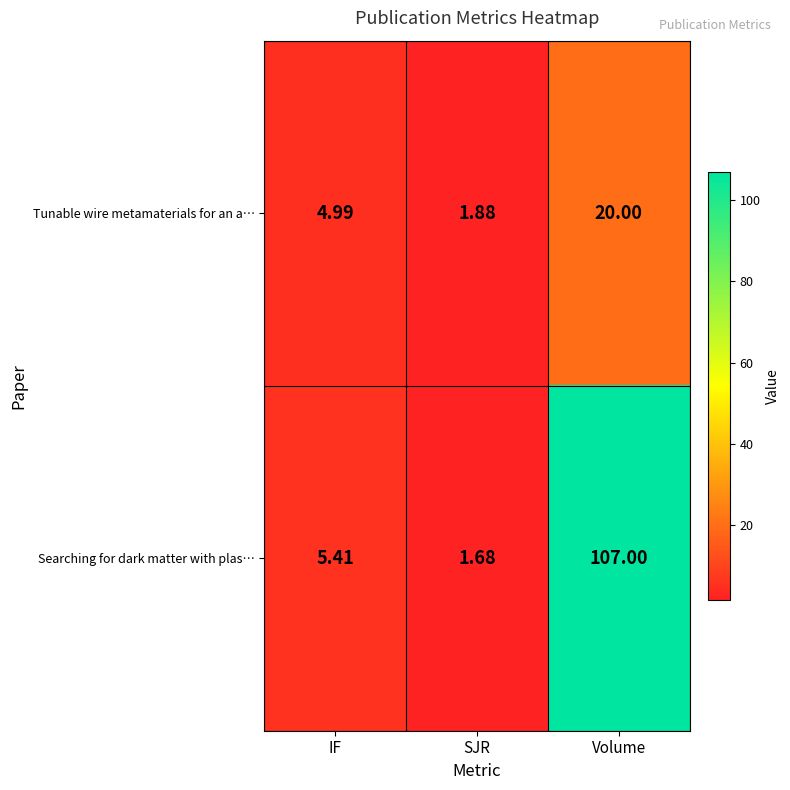

Which series has the largest total across all categories?

Searching for dark matter with plas…